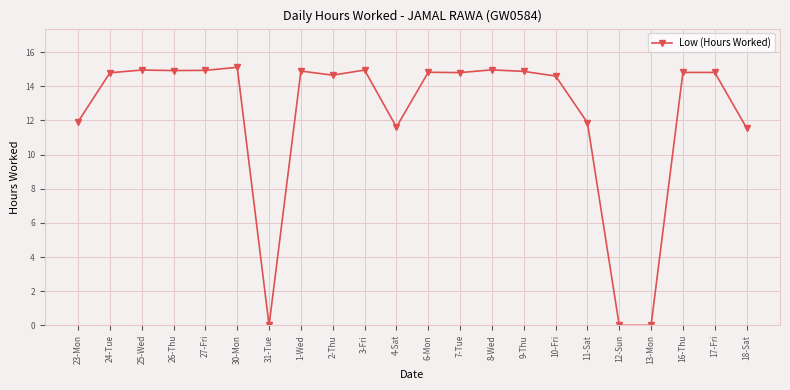

What is the greatest value displayed?

15.1